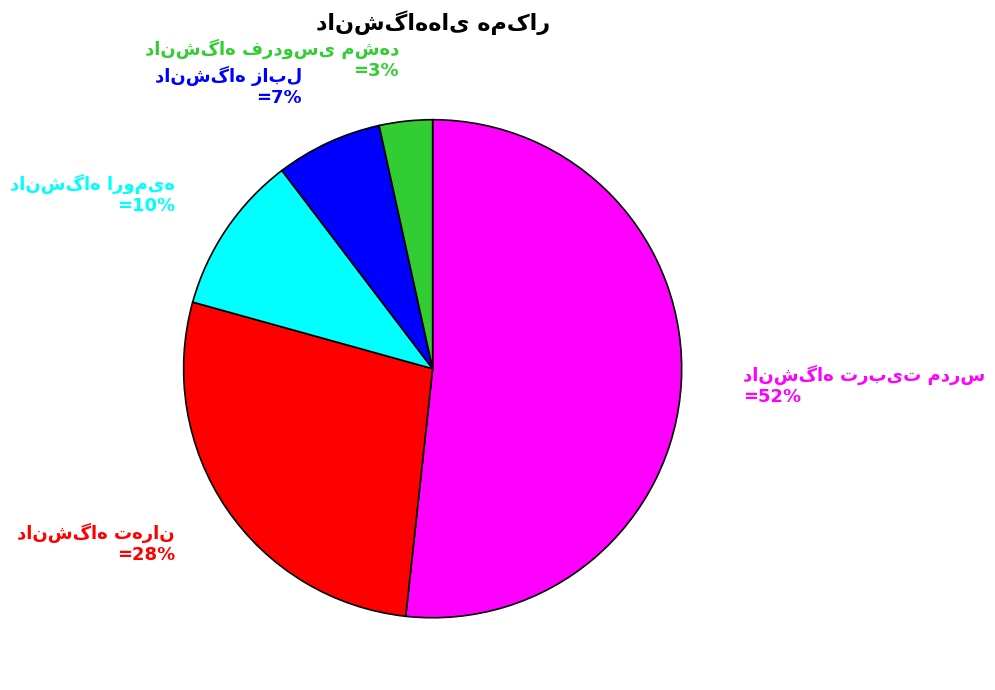

To the nearest percent, what is the average slice percentage?

20%